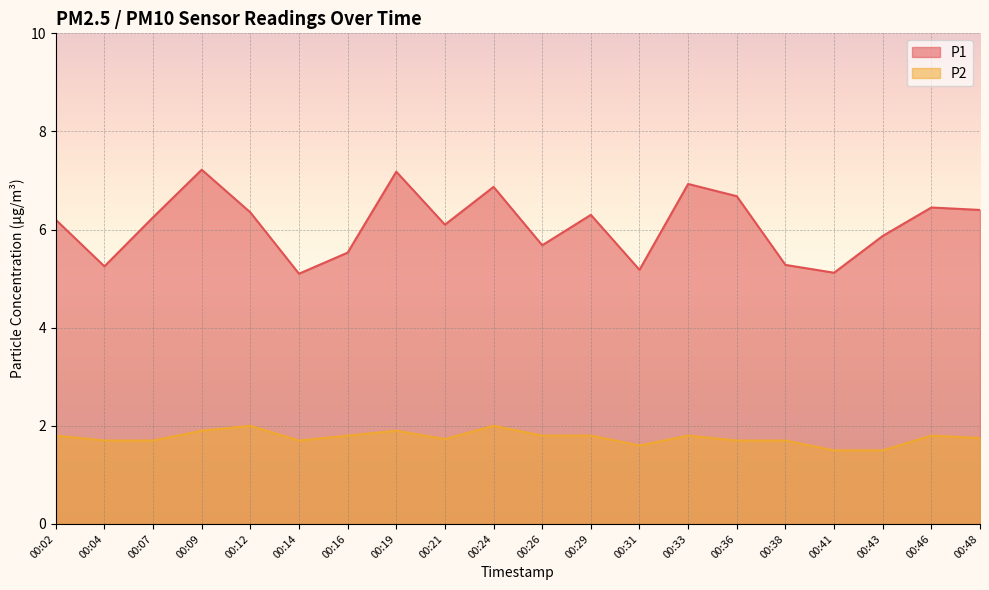

The P1 series shows 6.7 at 00:36. True or false?

True